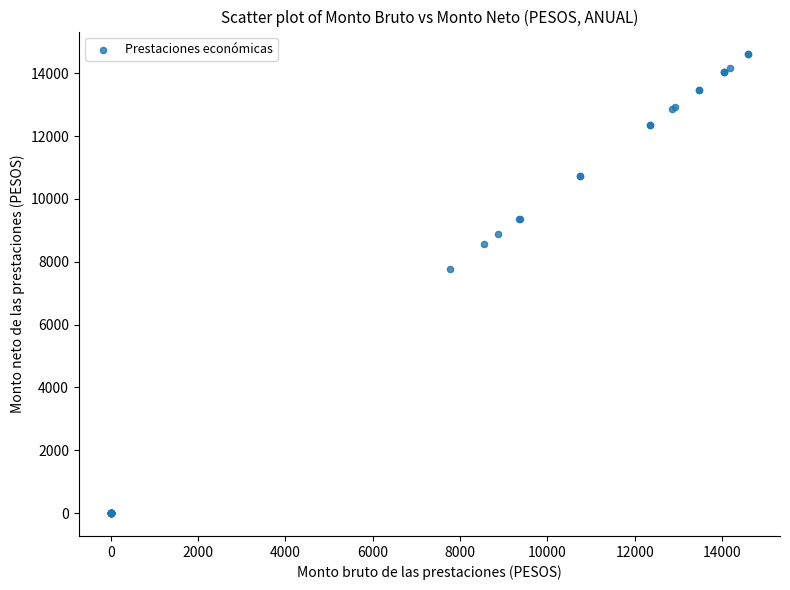

What Y value in the scatter plot is closest to 7297?

7773.1